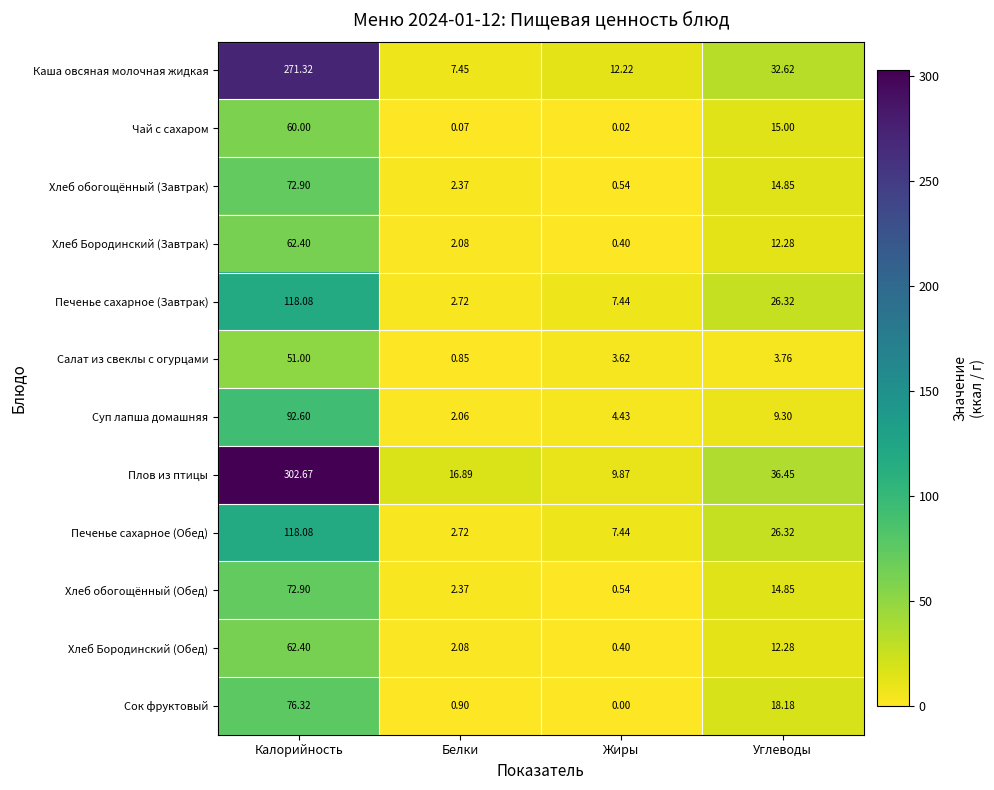

At which category is the sum across all series the highest?

Калорийность